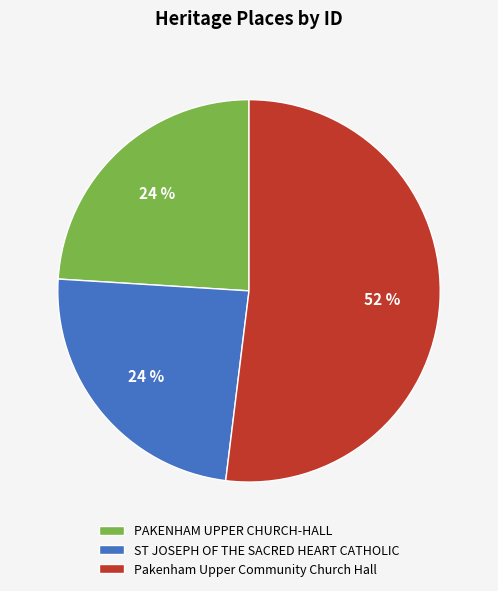

Count the number of slices in the pie.

3